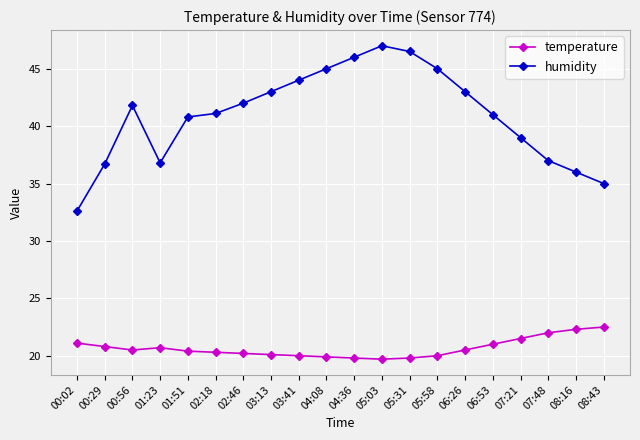

At how many categories does at least one series exceed 27?

20